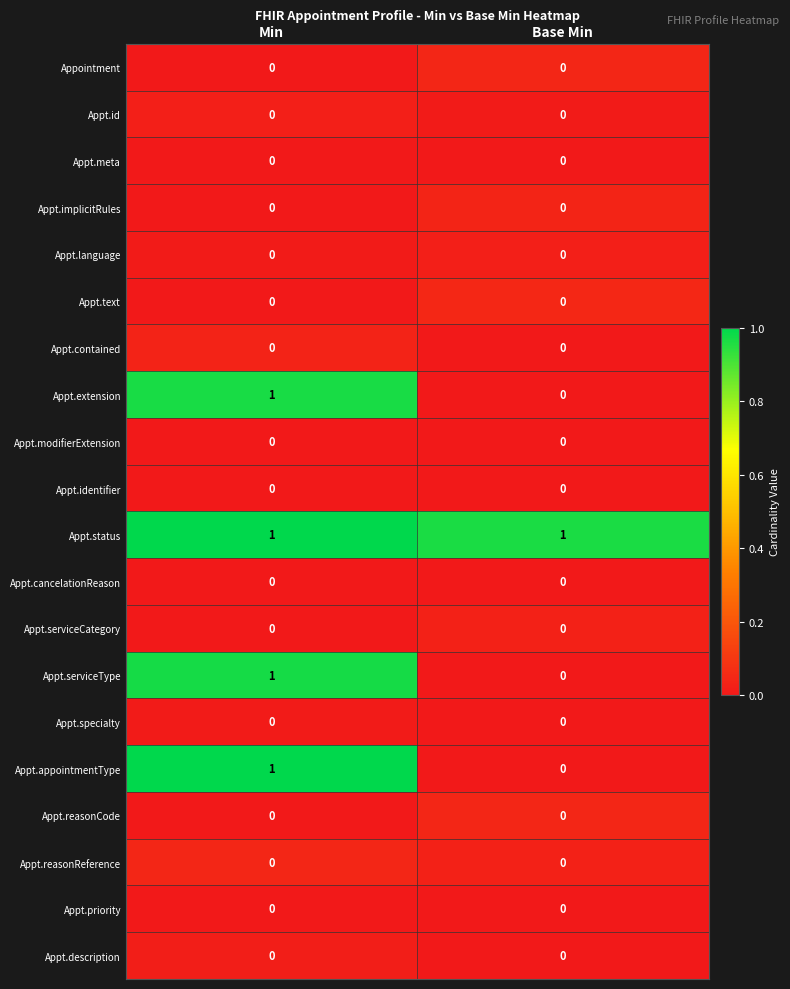

At which category is the sum across all series the highest?

Min